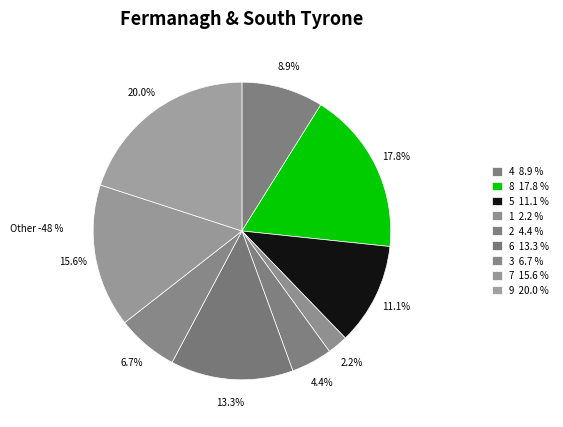

Which category has the biggest portion of the pie?

9